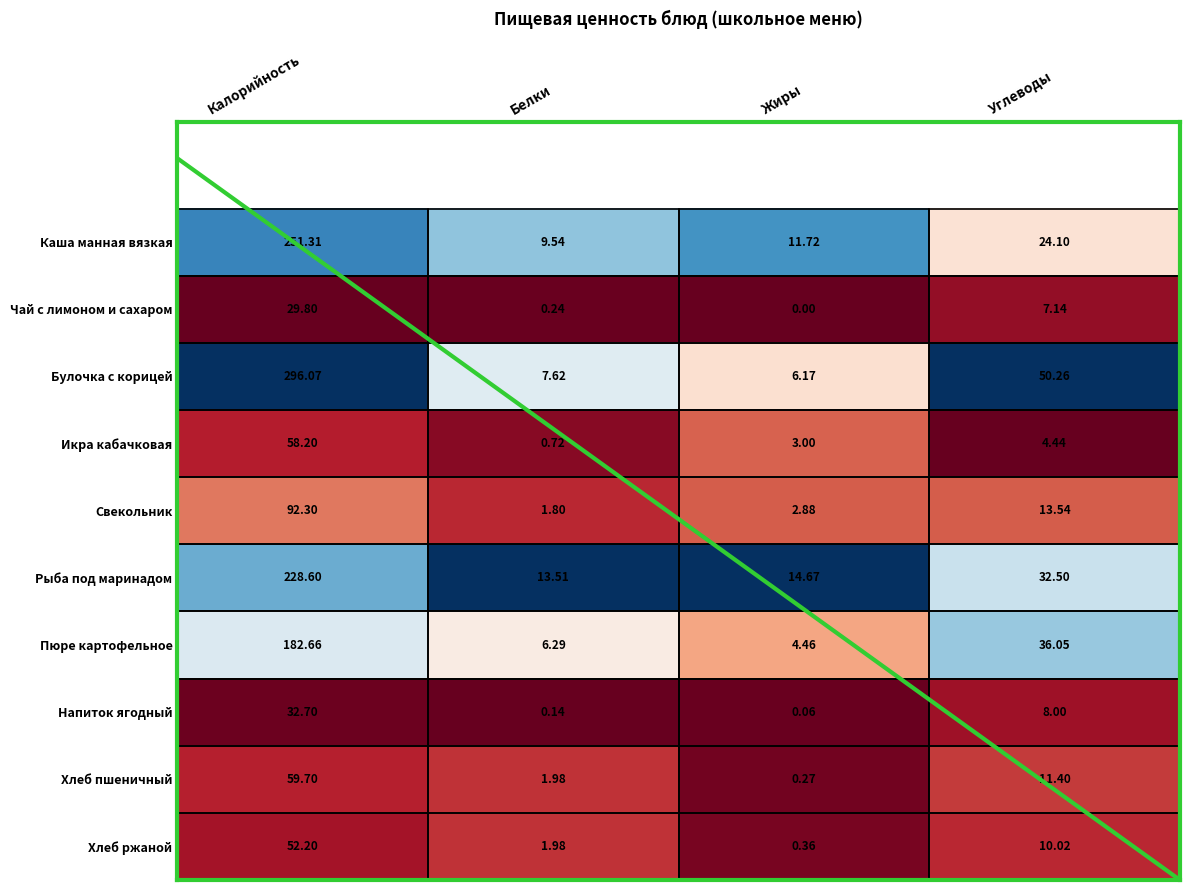

List the labels in order of Рыба под маринадом value, largest first.

Калорийность, Углеводы, Жиры, Белки